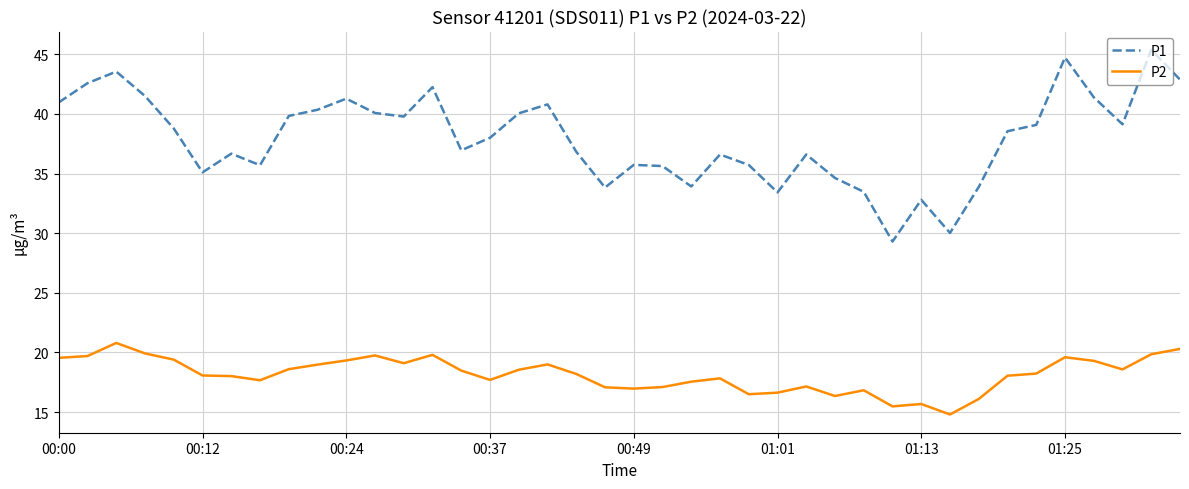

True or false: P1 and P2 intersect in this chart.

False